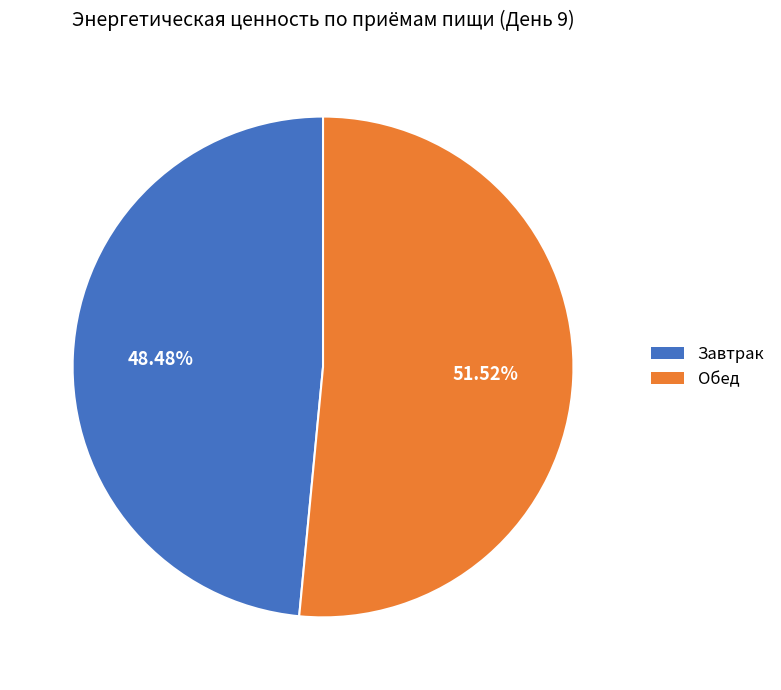

Between Завтрак and Обед, which is larger?

Обед